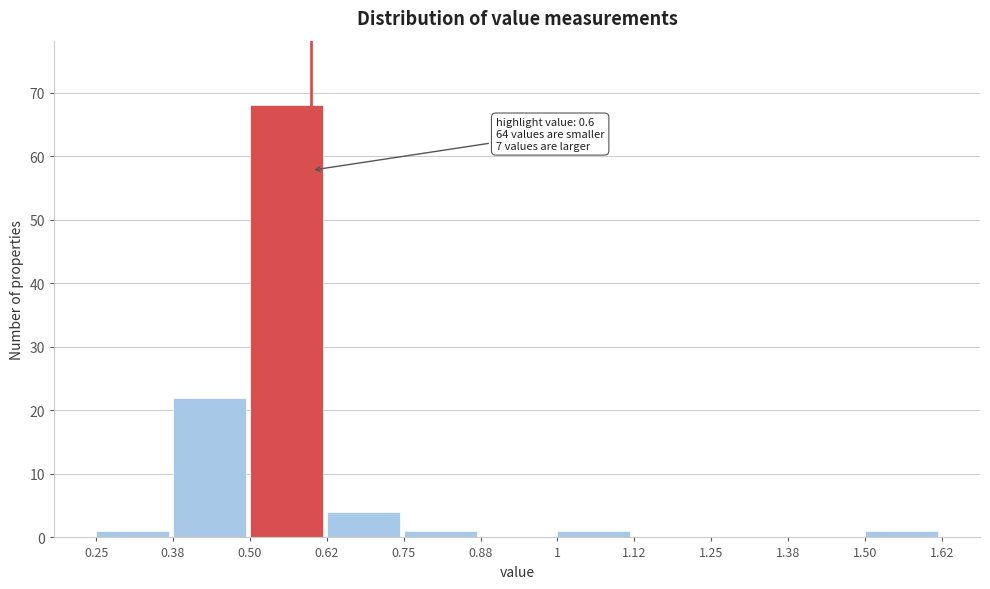

Over which range of the x-axis is the bar tallest?

0.50 to 0.62